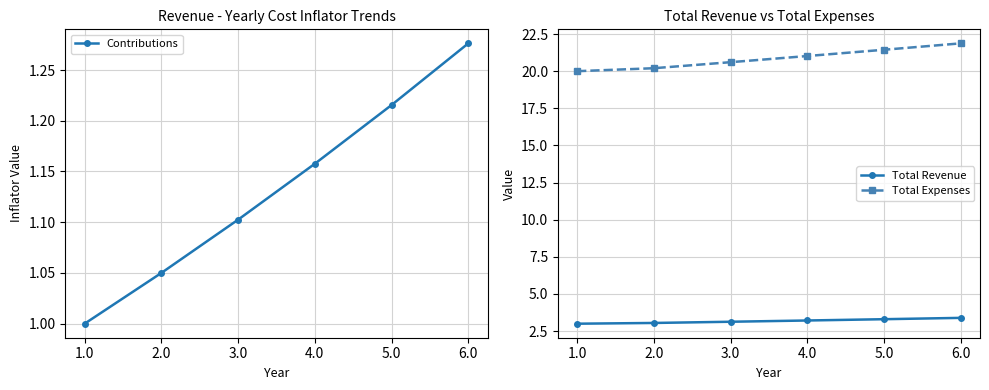

What is the label of the 5th point from the left?

5.0